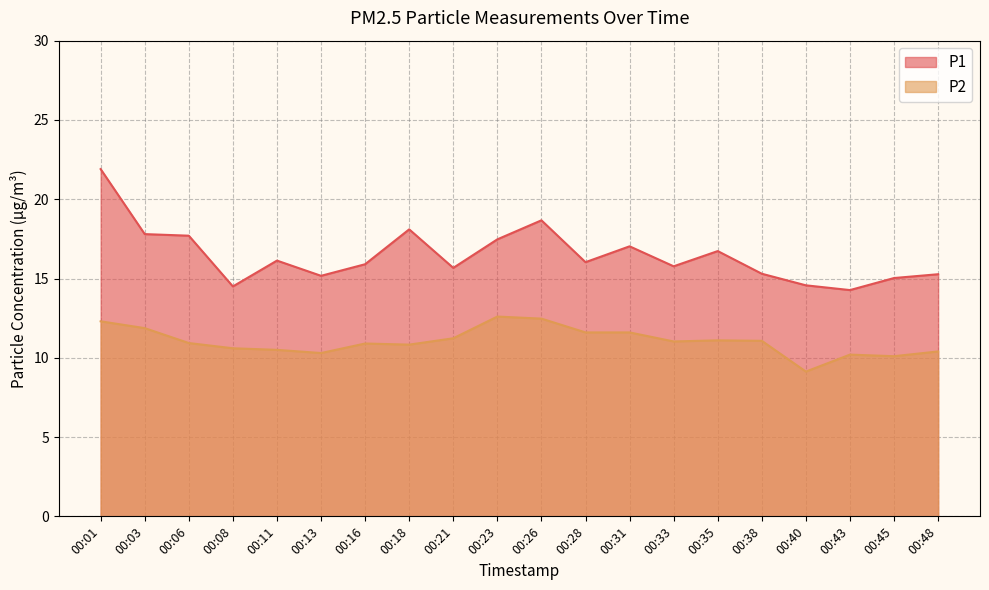

What is the total value across all series at 00:06?

28.6